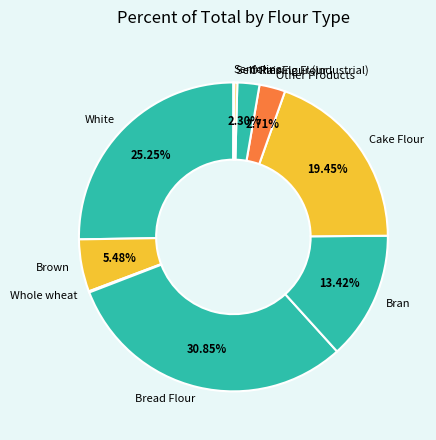

Does Self-Raising Flour represent more than half of the total?

No